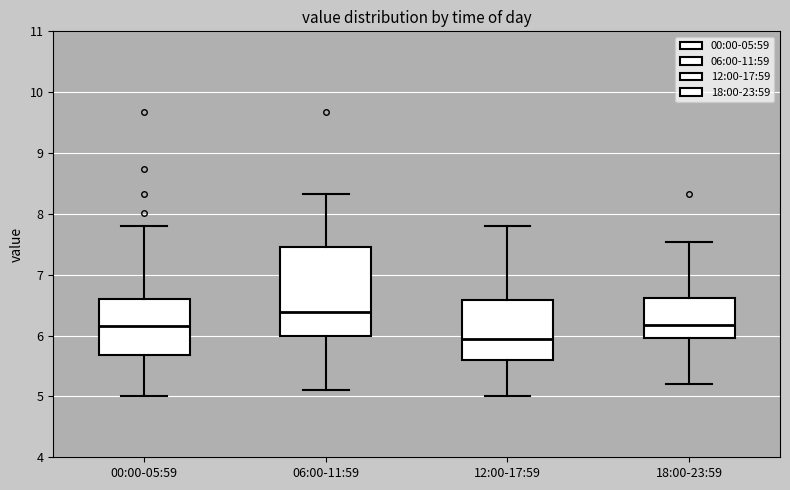

Which box is the tallest, from its lower edge to its upper edge?

06:00-11:59